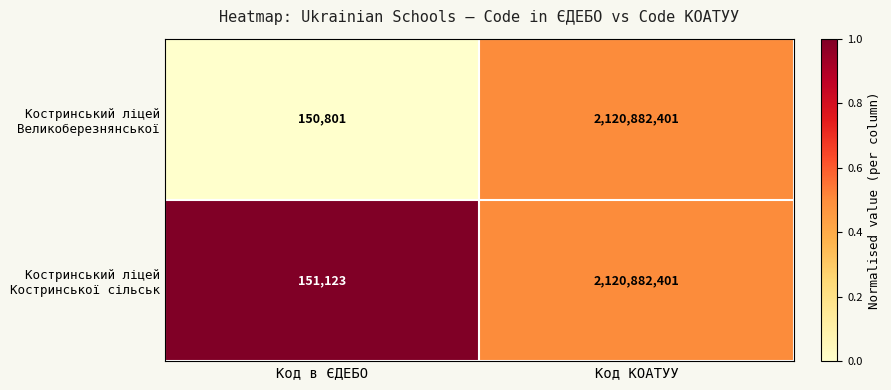

What is the total value across all series at Код КОАТУУ?

4241764802